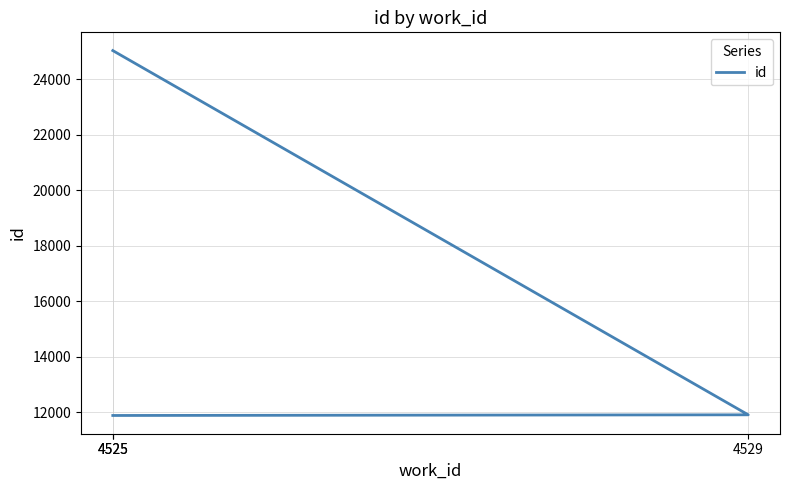

At which label does the data first exceed 11907?

4525